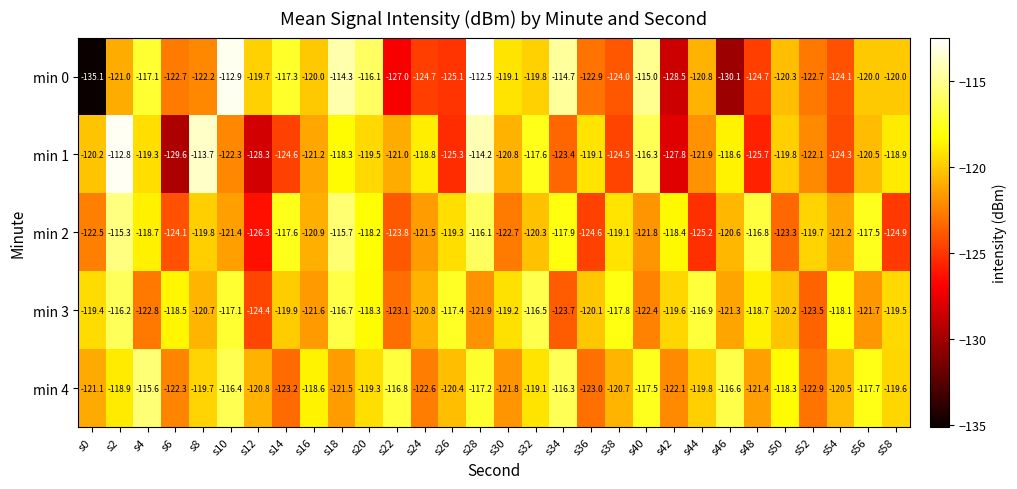

Between s0 and s24, which series saw the biggest shift?

min 0